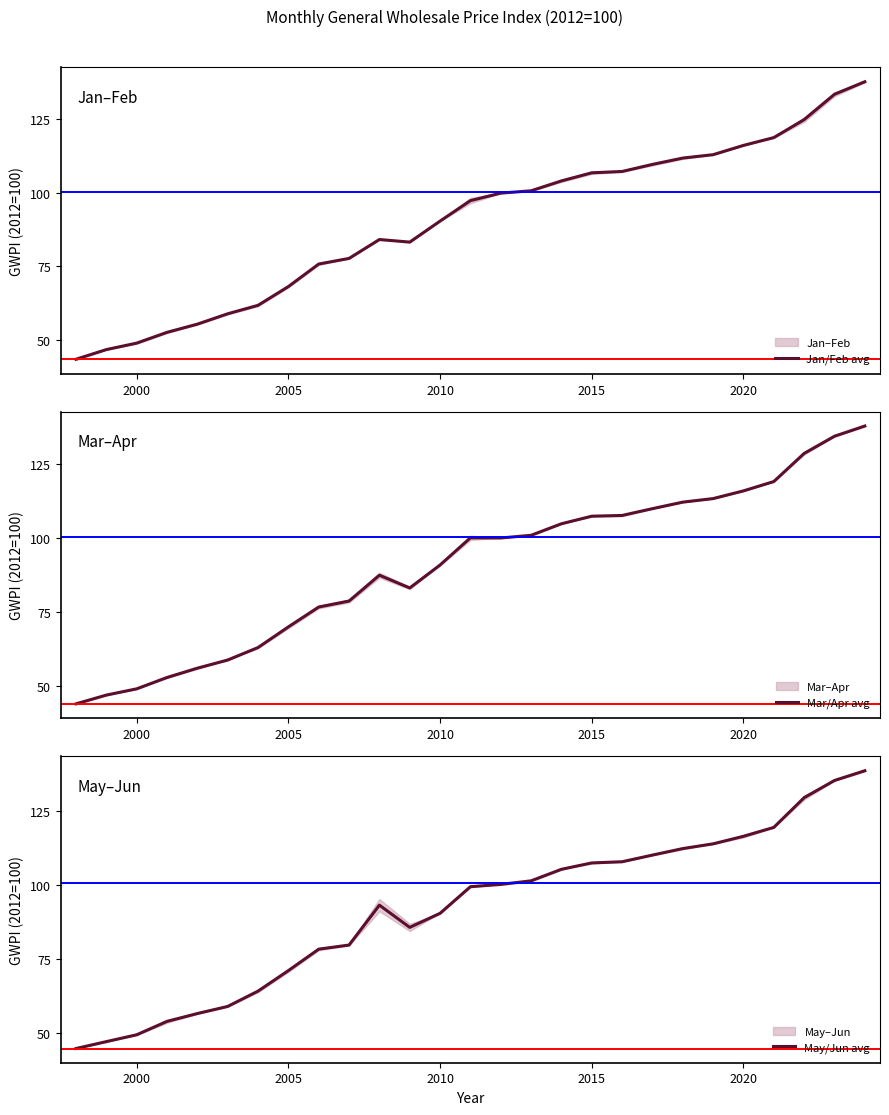

What is the value of the May/Jun avg point at the 18th from the left?

107.4